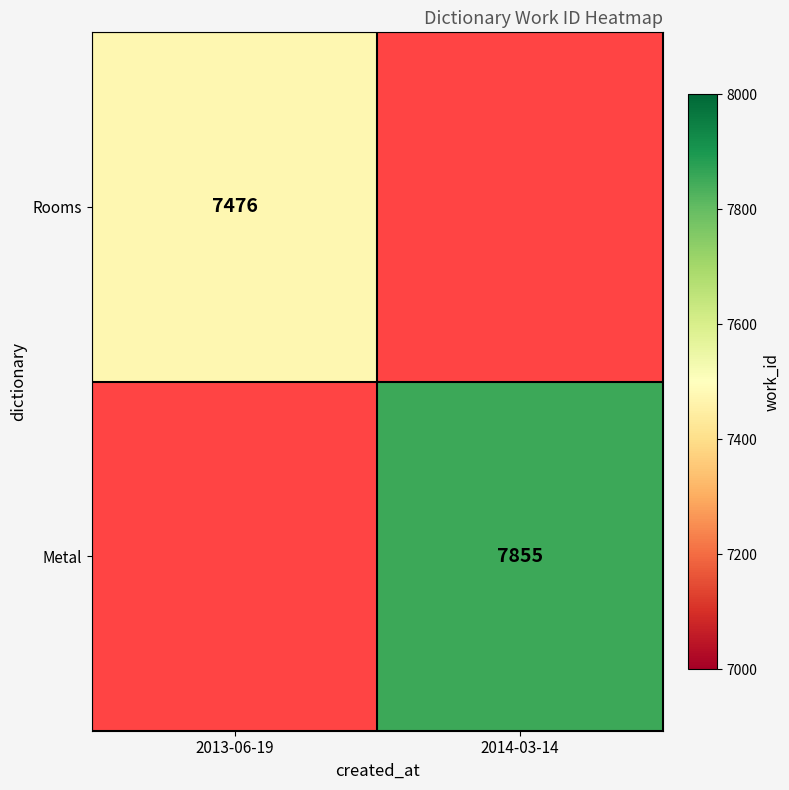

Between 2014-03-14 and 2013-06-19, which is larger?

2013-06-19